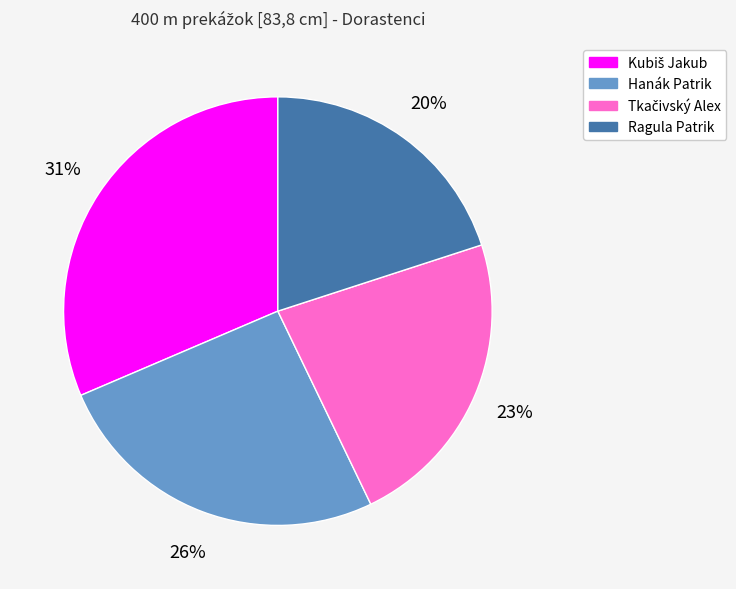

The Hanák Patrik slice represents 26% of the pie. True or false?

True